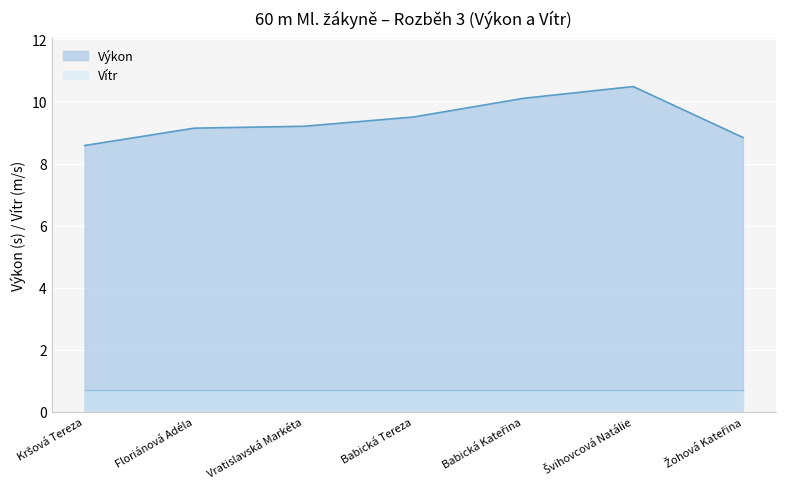

Rank the categories by value from lowest to highest.

Kršová Tereza, Žohová Kateřina, Floriánová Adéla, Vratislavská Markéta, Babická Tereza, Babická Kateřina, Švihovcová Natálie